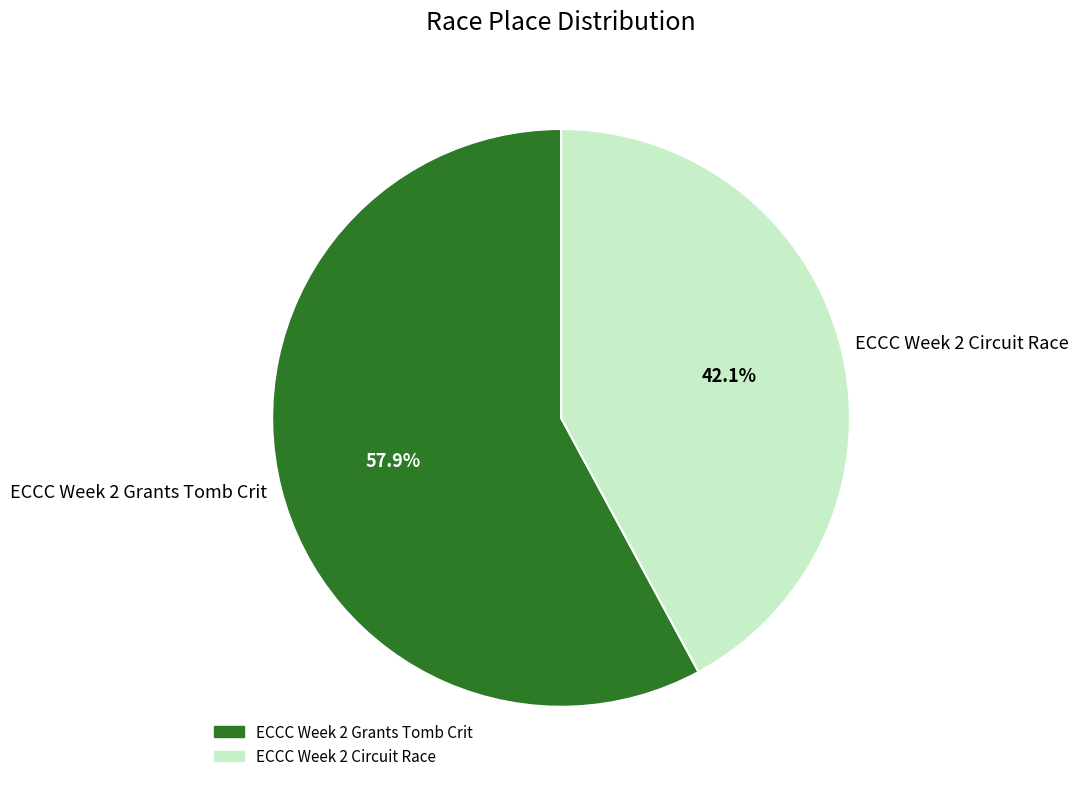

To the nearest percent, what is the difference between the largest and smallest slice percentages?

16%